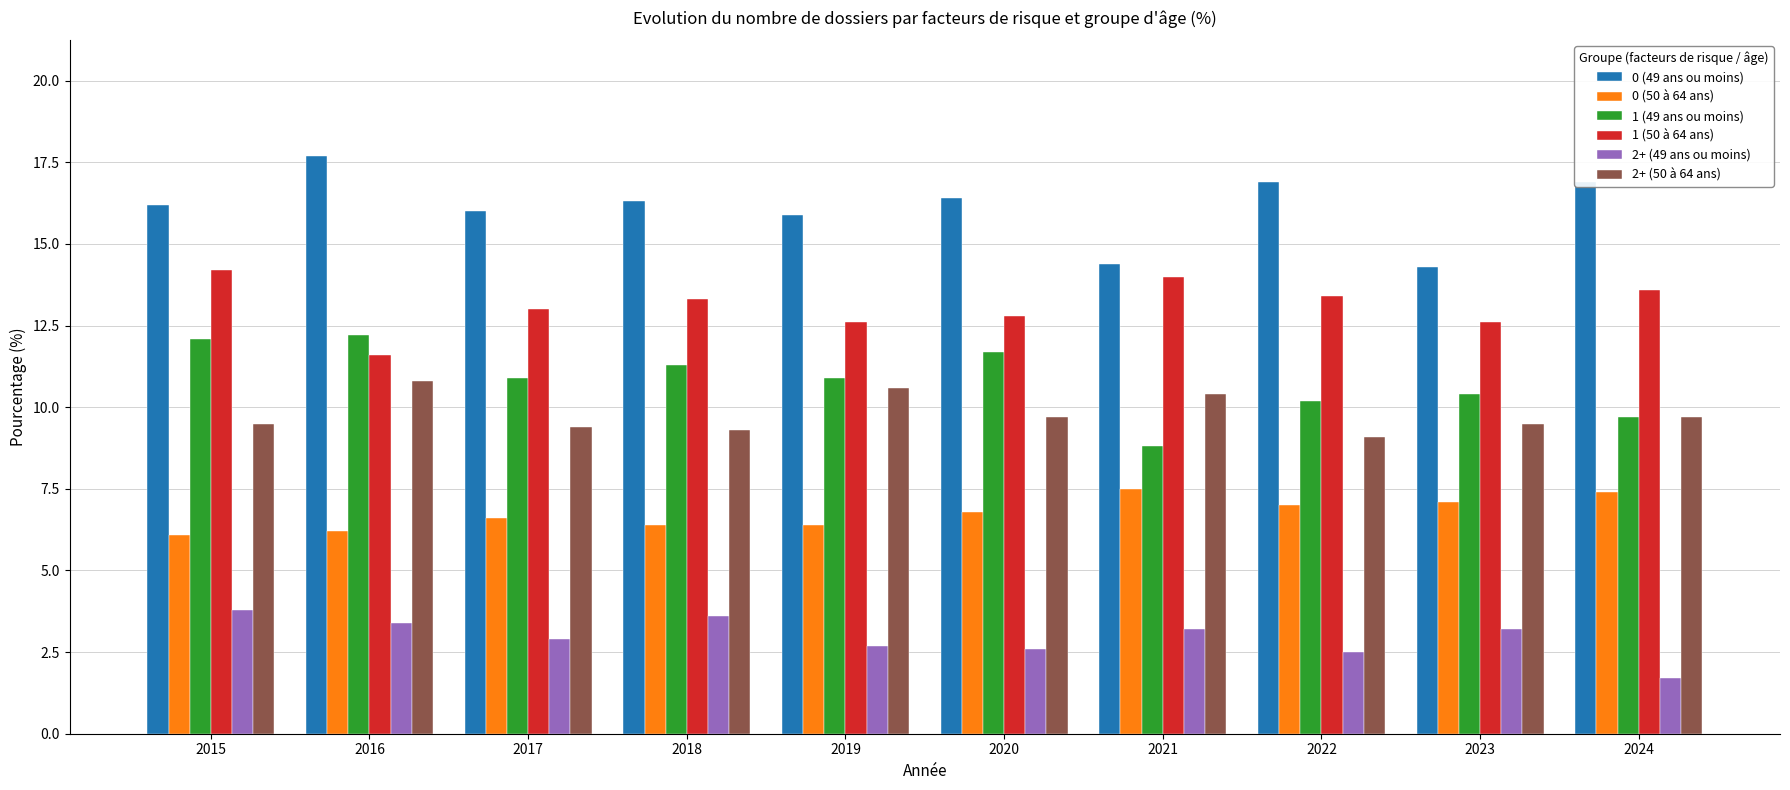

How many bars are there in each group?

6